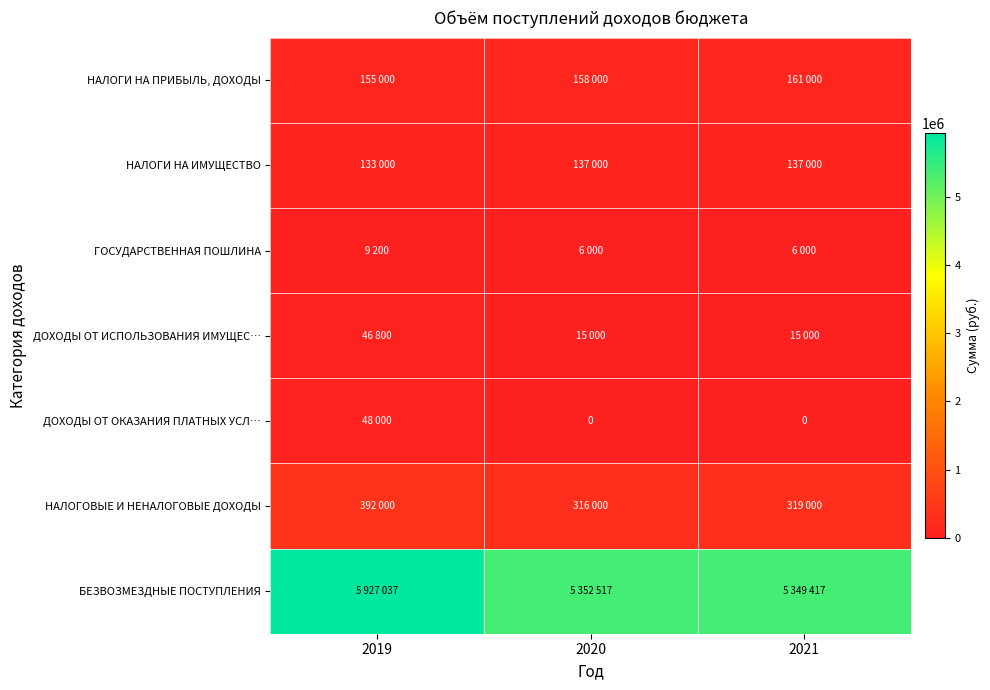

Which category has the highest value across all series?

2019